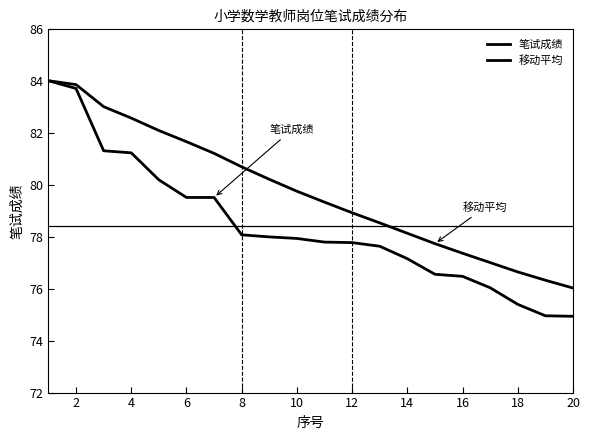

Rank the series by their maximum value, from highest to lowest.

笔试成绩, 移动平均